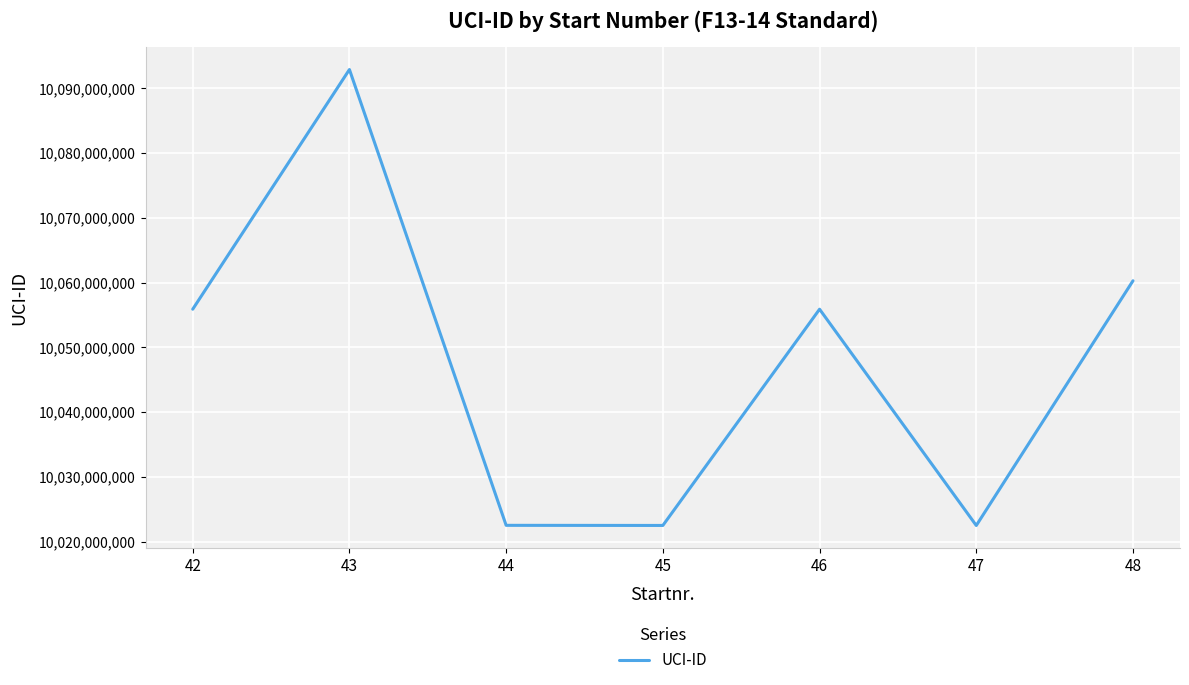

At which category does the chart reach its peak across all series?

43